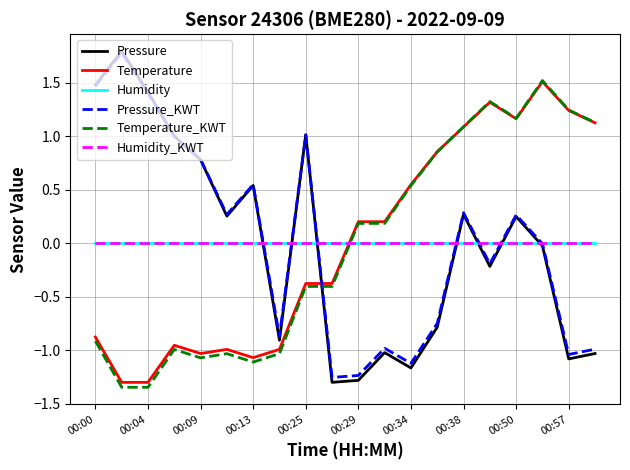

How many times do Temperature_KWT and Humidity_KWT cross each other?

1